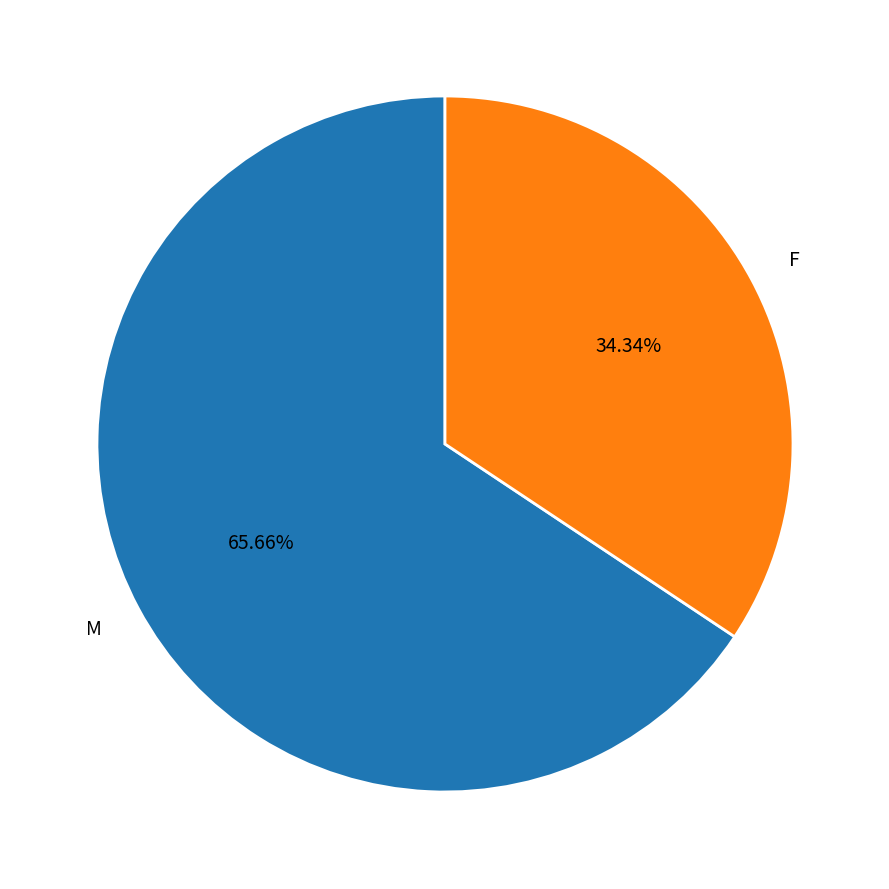

Which slice is the largest?

M